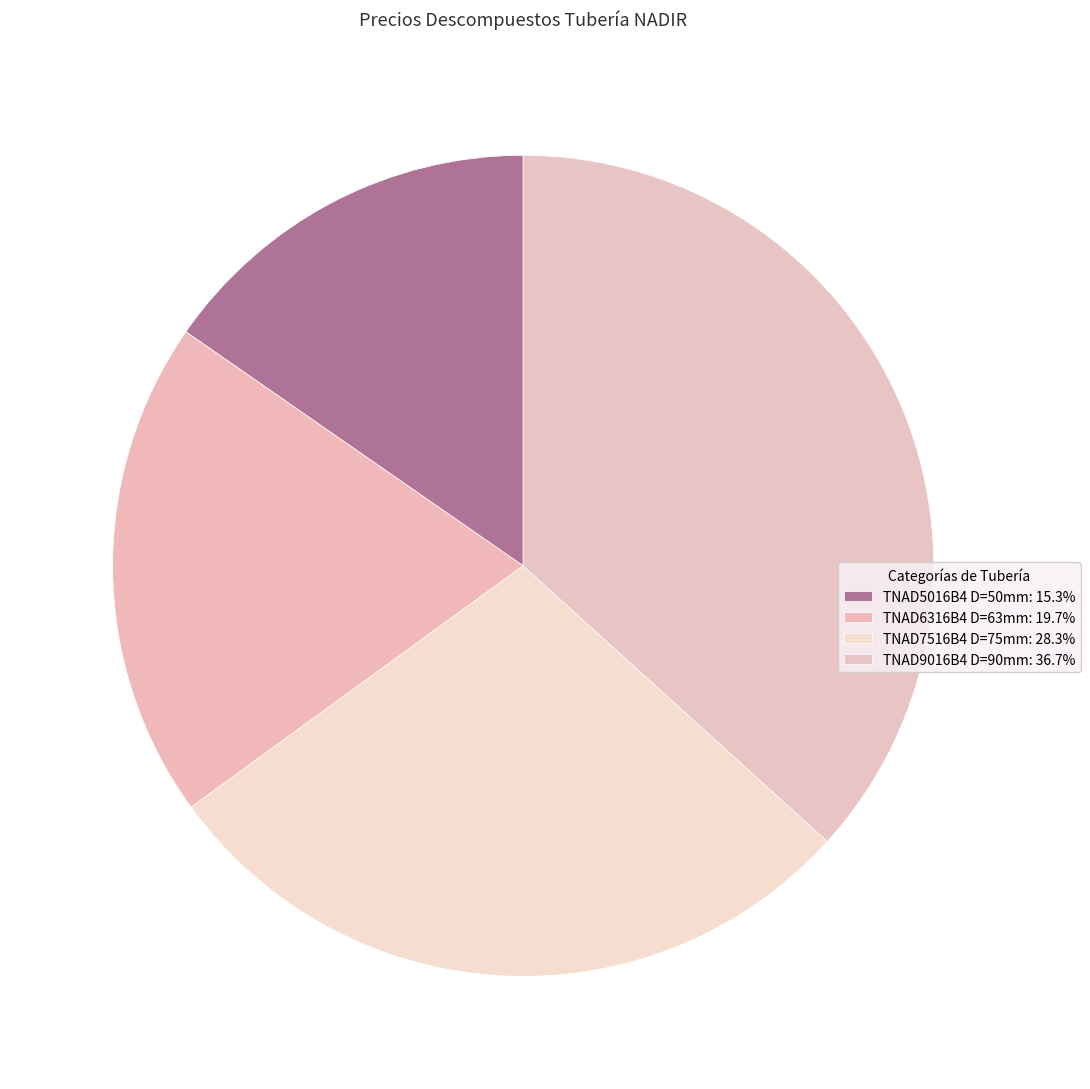

What is the smallest slice in the pie chart?

TNAD5016B4 D=50mm